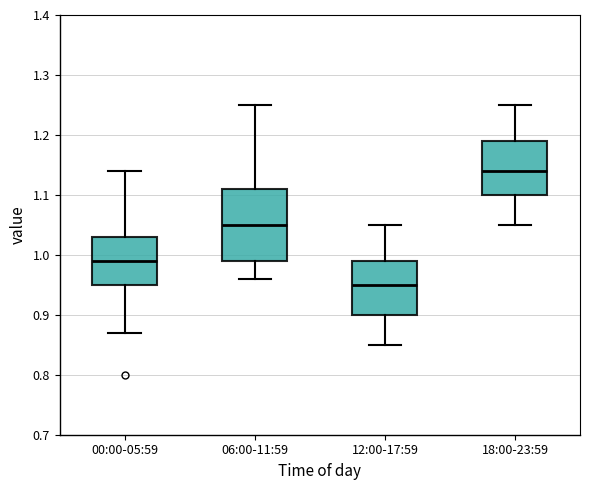

Reading left to right, transcribe this box plot: for each box, give where its median line is, the range the box spans, and where its two whiskers end, as read against the y-axis. The values are not printed on the chart, so give them approximately, as read against the axis.

00:00-05:59: median 0.99, box 0.95 to 1.03, whiskers 0.87 to 1.14
06:00-11:59: median 1.05, box 0.99 to 1.11, whiskers 0.96 to 1.25
12:00-17:59: median 0.95, box 0.90 to 0.99, whiskers 0.85 to 1.05
18:00-23:59: median 1.14, box 1.10 to 1.19, whiskers 1.05 to 1.25